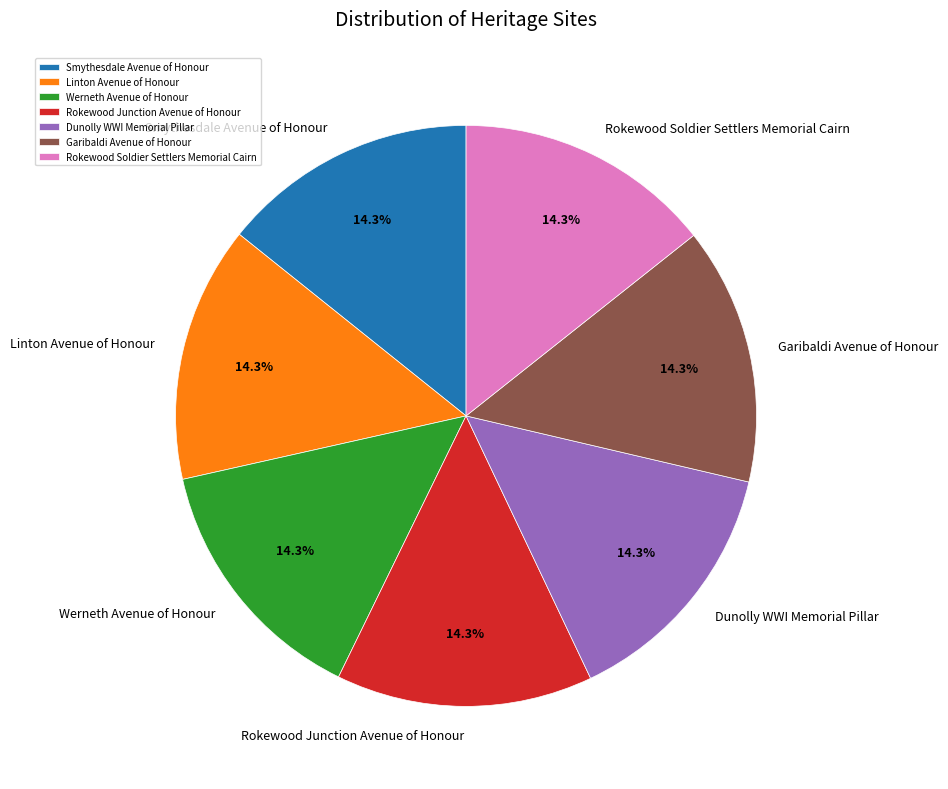

Approximately how many times larger is the value at Rokewood Soldier Settlers Memorial Cairn compared to Garibaldi Avenue of Honour?

1.0